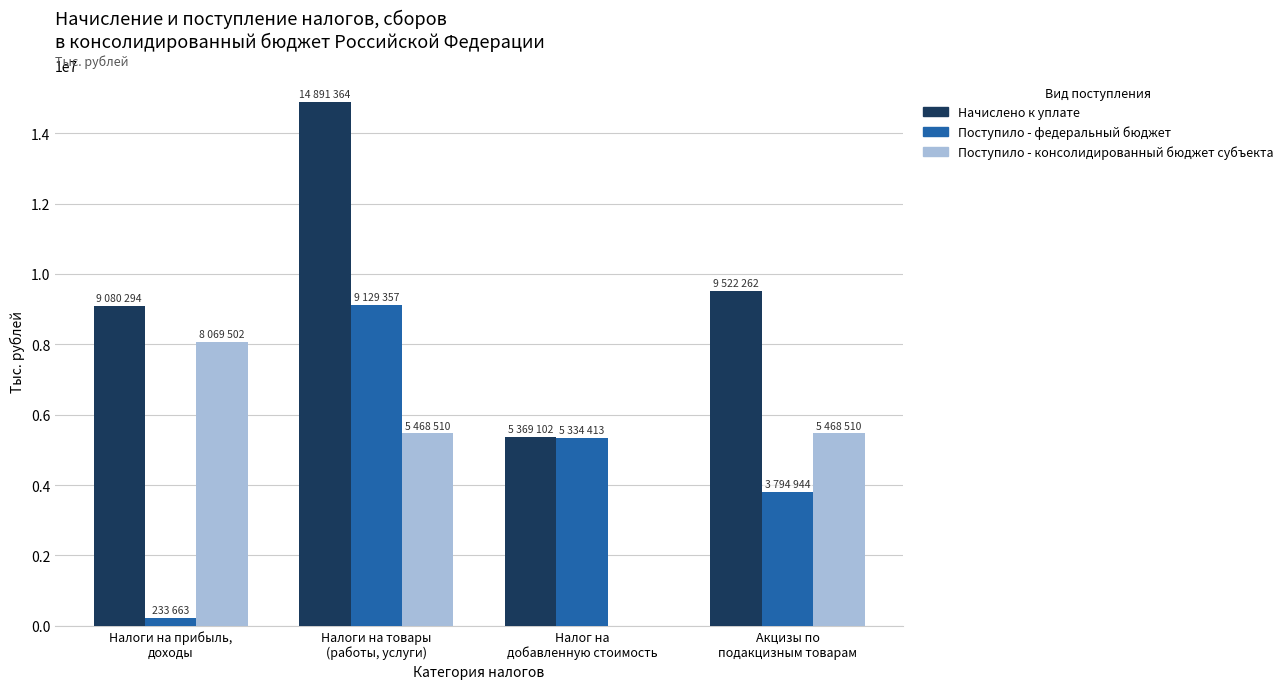

What are all the series names shown in the legend?

Начислено к уплате, Поступило - федеральный бюджет, Поступило - консолидированный бюджет субъекта